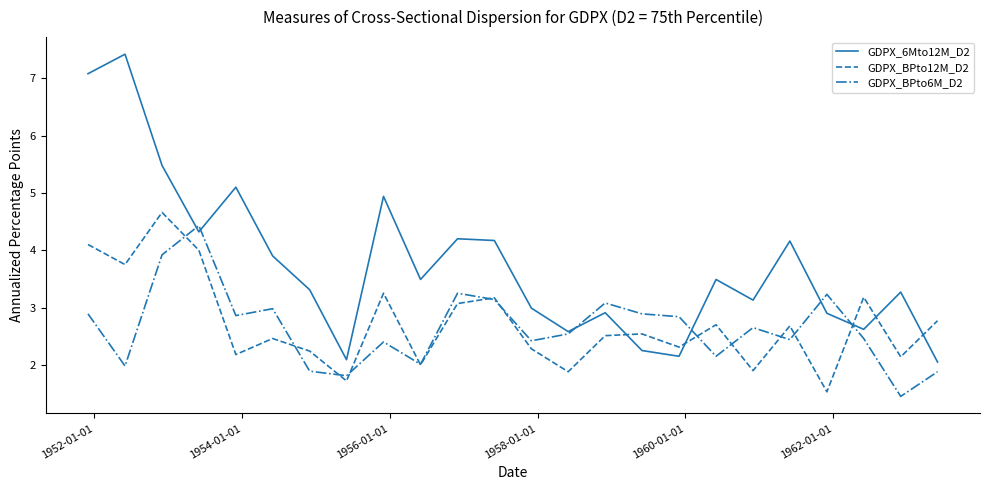

What are all the series names shown in the legend?

GDPX_6Mto12M_D2, GDPX_BPto12M_D2, GDPX_BPto6M_D2